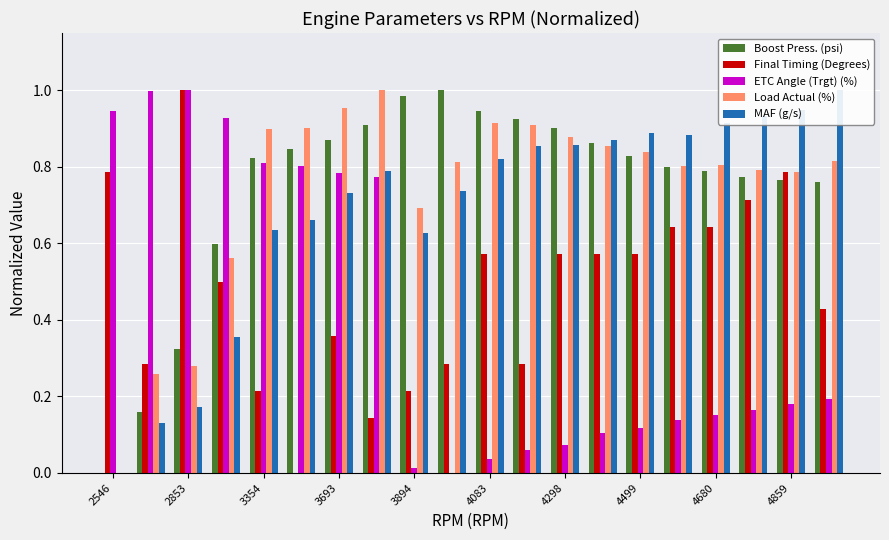

How many series are shown in this chart?

5